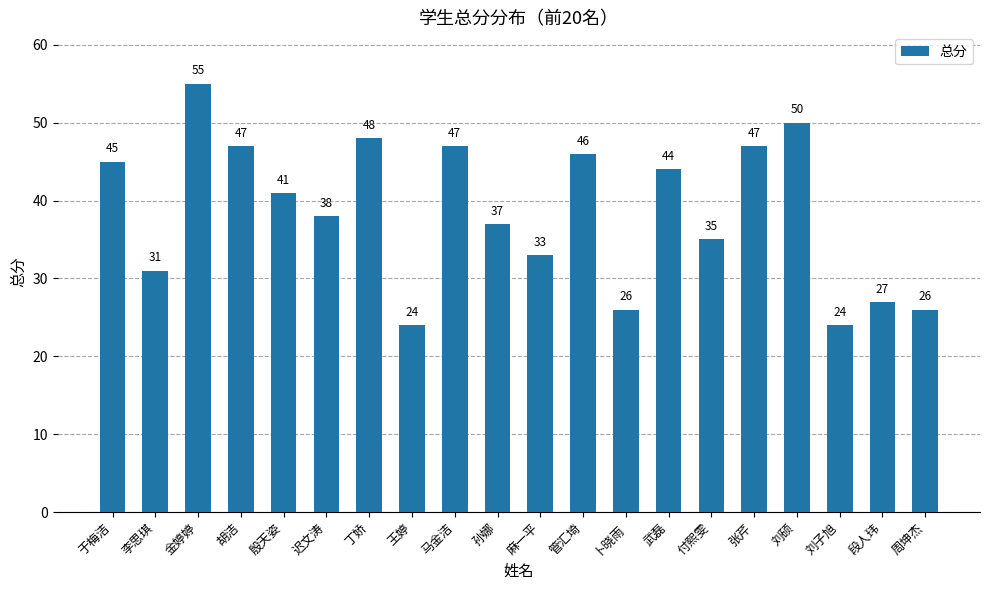

What is the difference between the maximum and minimum values?

31